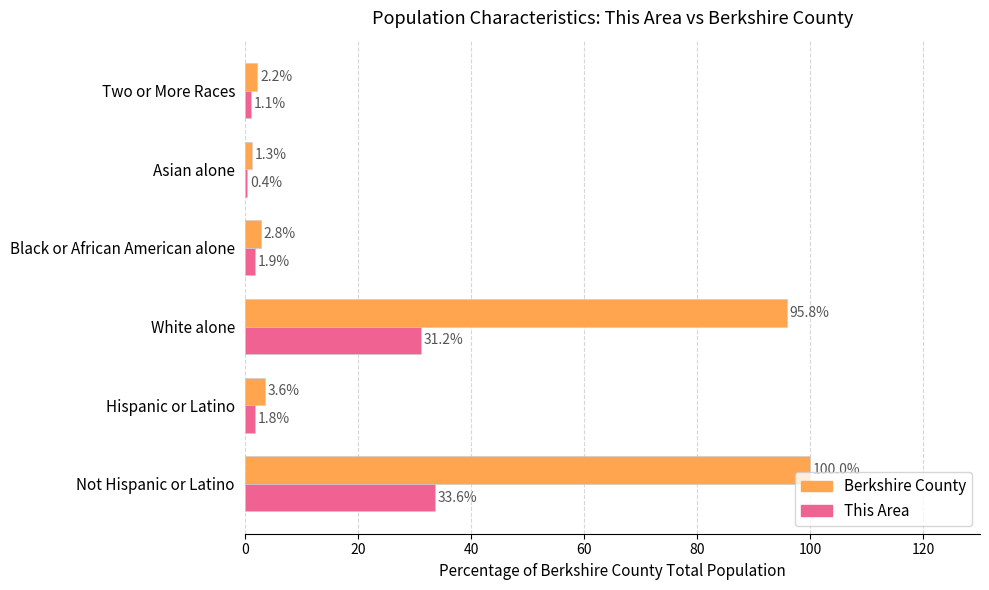

What is the average value of the Berkshire County series?

34.3